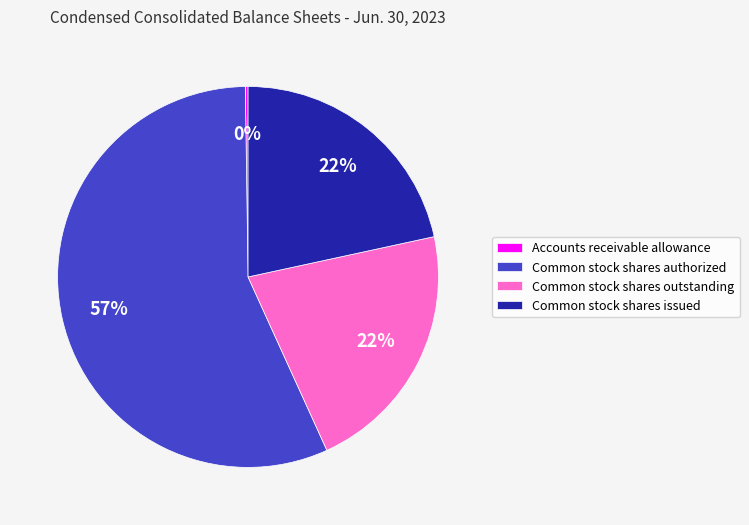

True or false: Common stock shares outstanding accounts for 22% of the total.

True